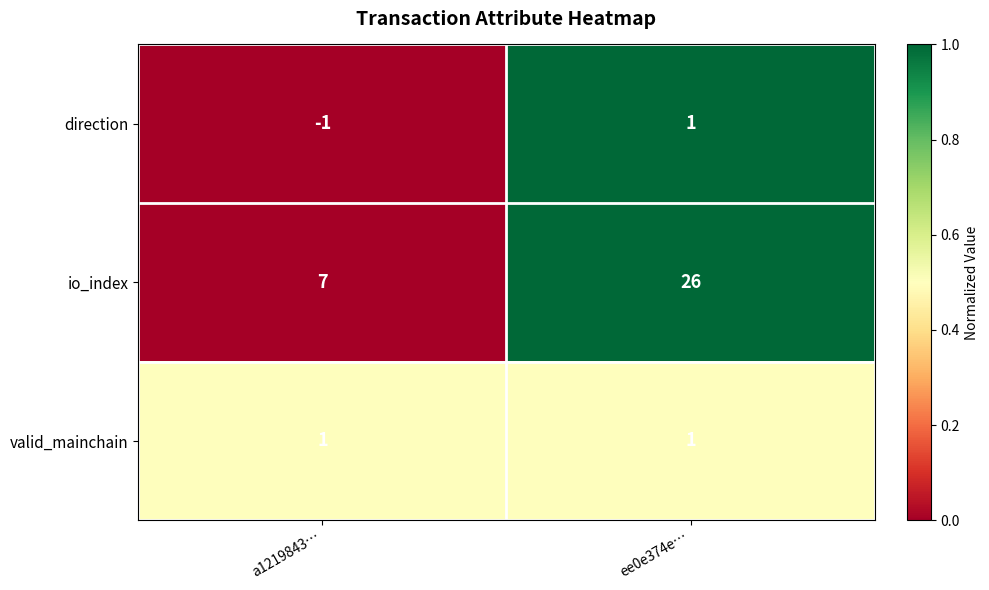

What is the sum of all io_index values?

33